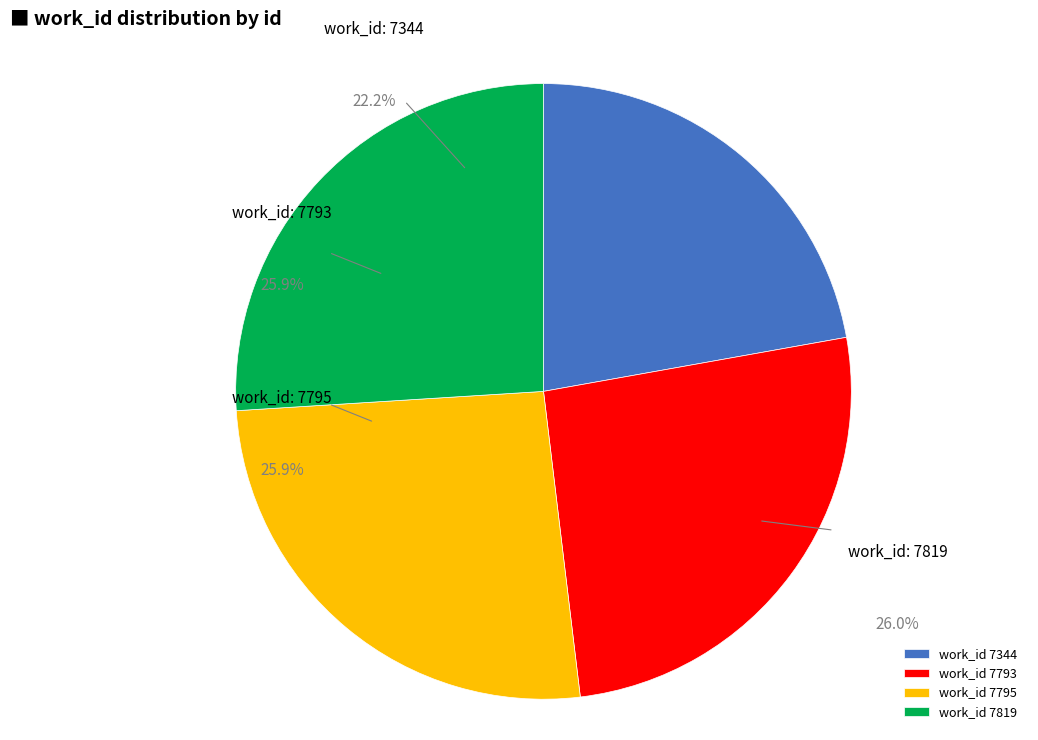

Which category has the biggest portion of the pie?

7819